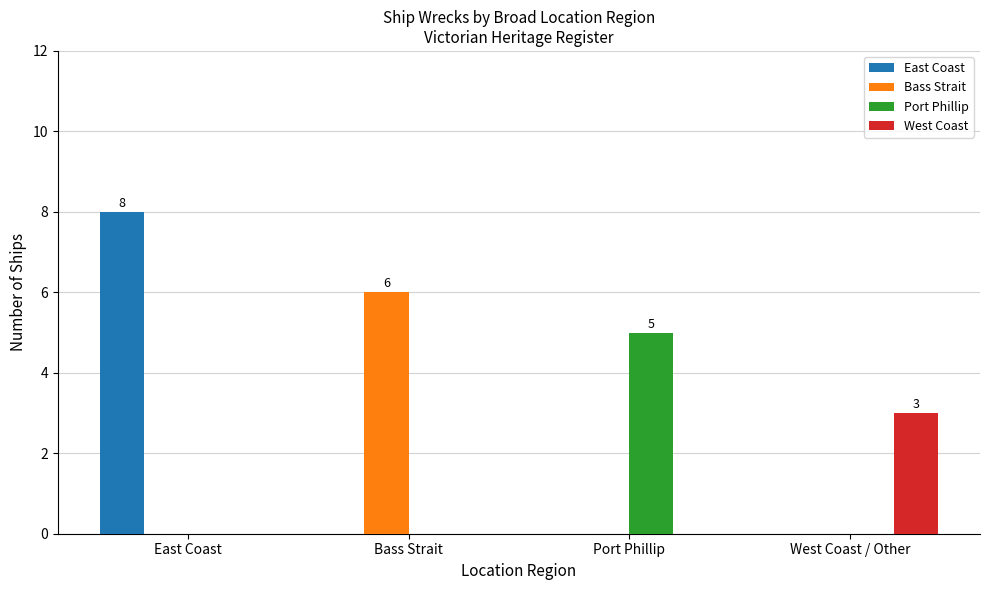

What is the total value across all series at East Coast?

8